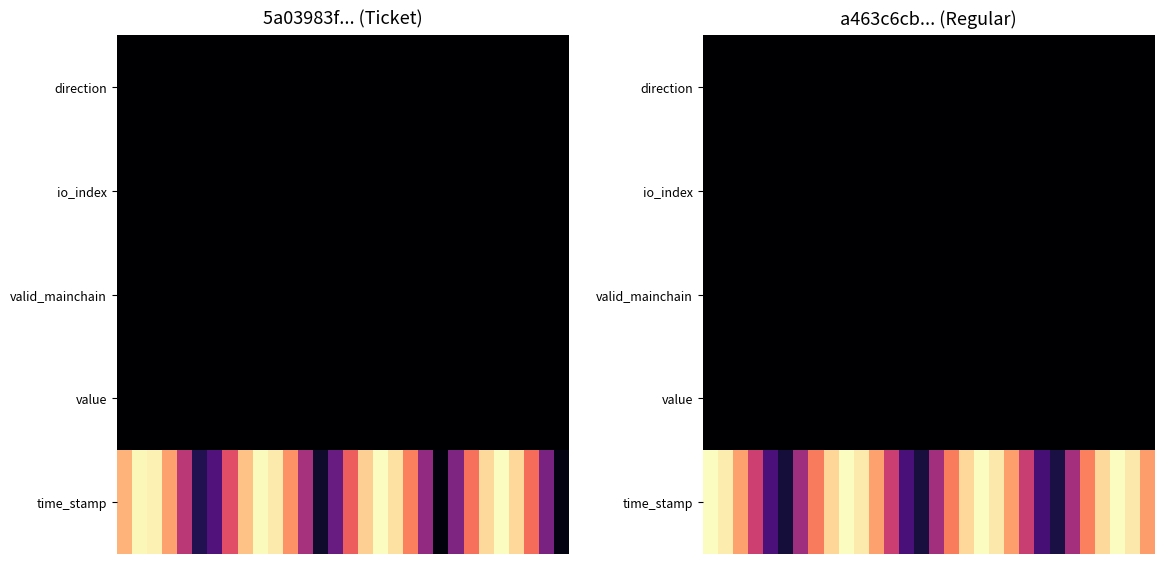

List the series in order of their peak value, highest first.

time_stamp, value, io_index, direction, valid_mainchain